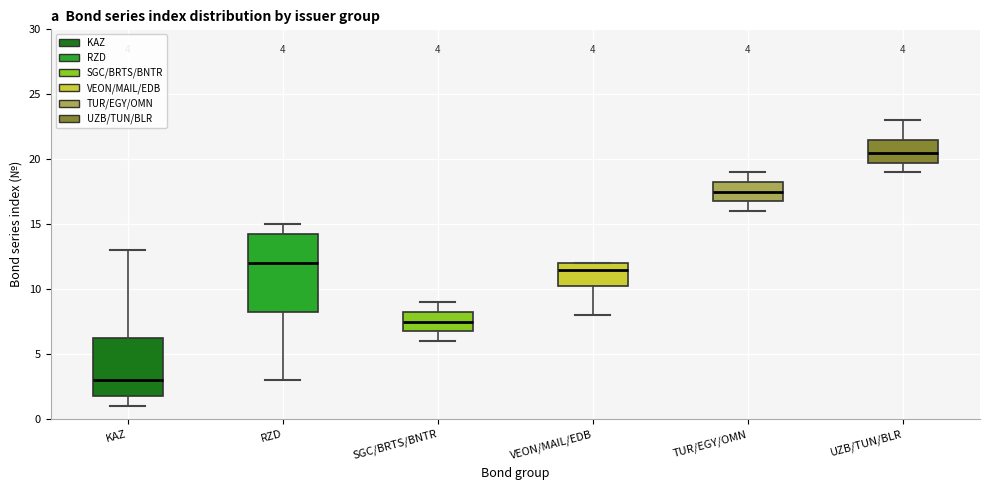

Comparing the boxes themselves (not the whiskers), which one is the tallest?

RZD